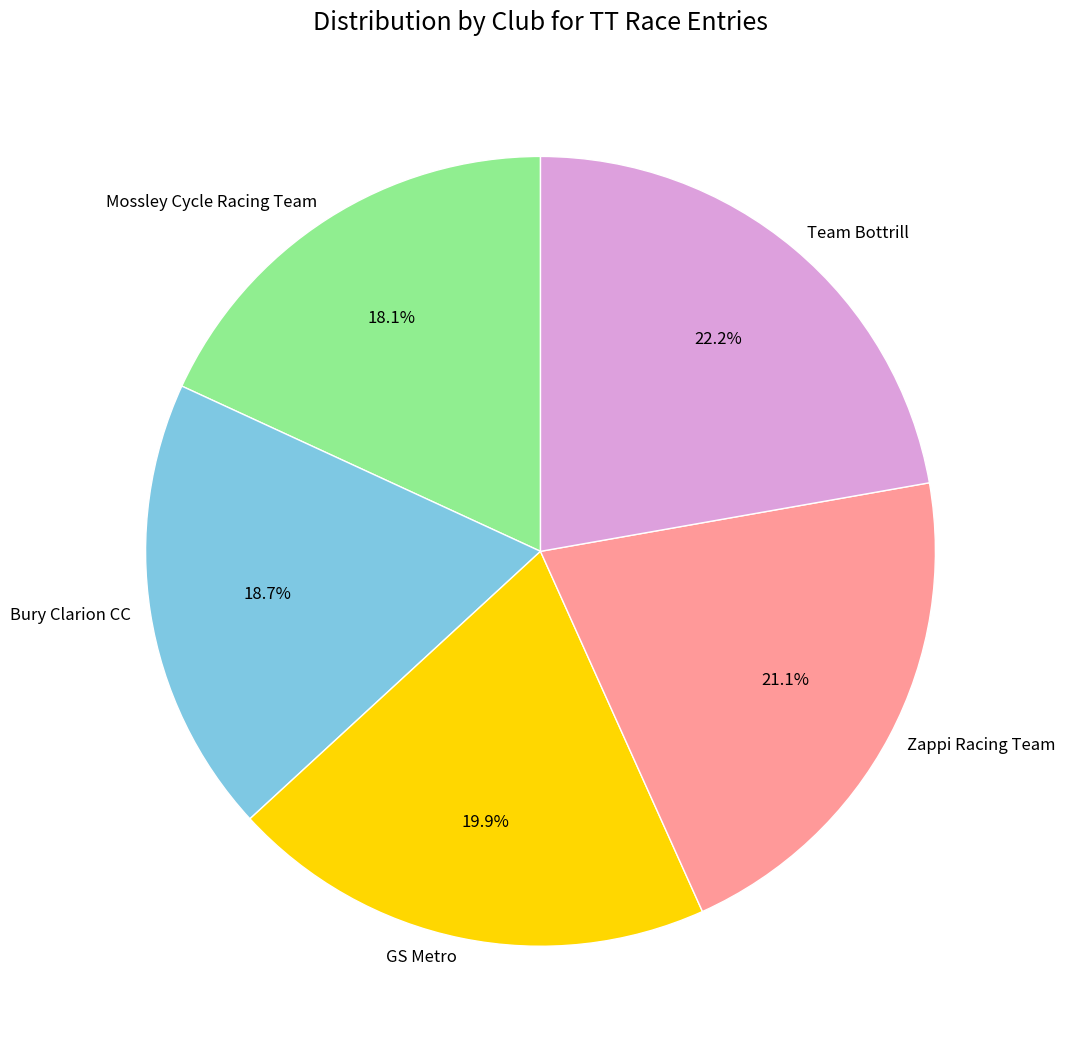

The Bury Clarion CC slice represents 33% of the pie. True or false?

False